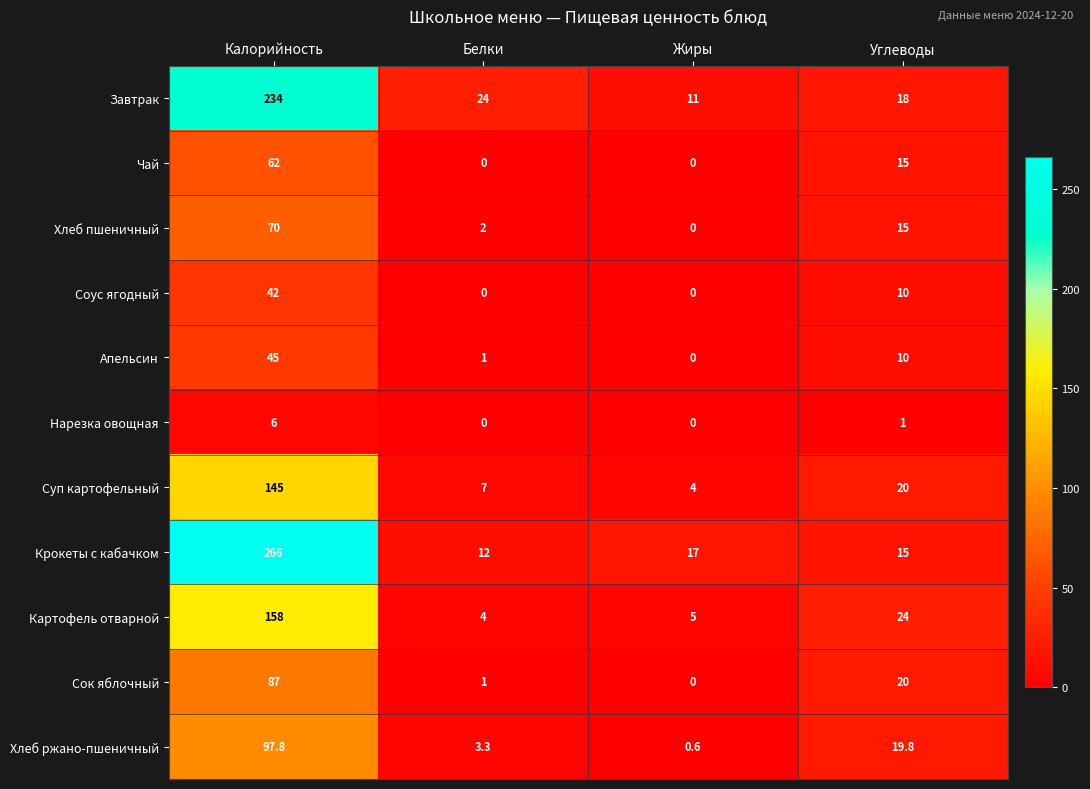

Where does the Суп картофельный series first go above 20?

Калорийность